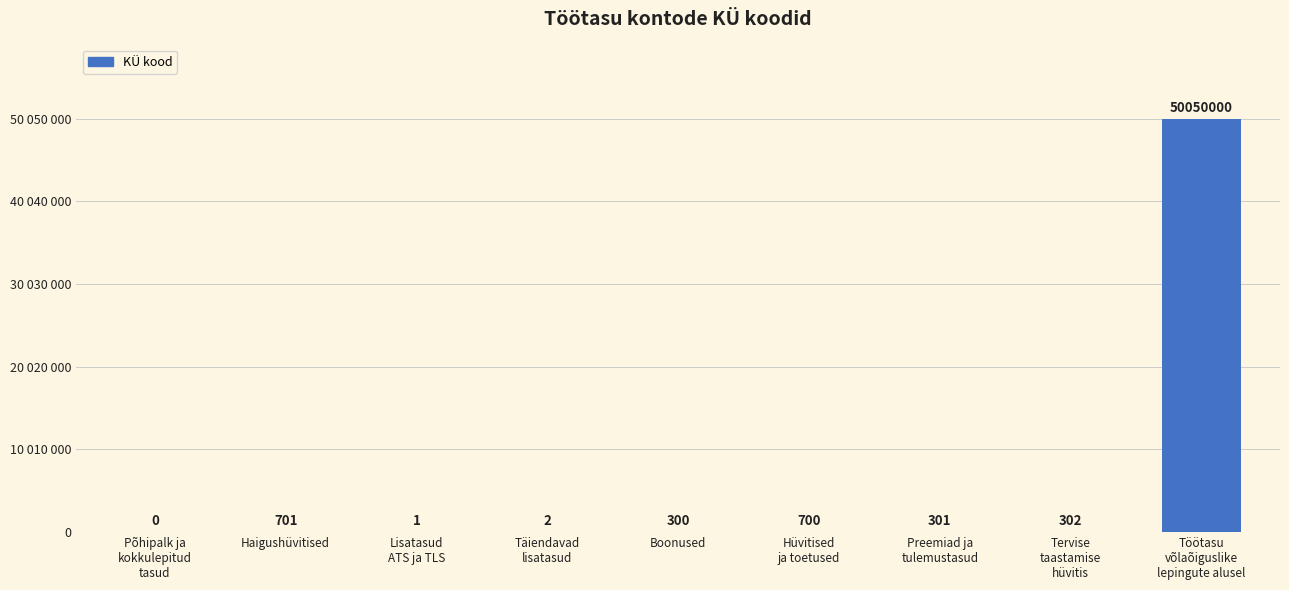

The chart shows a value of 175 at Boonused. True or false?

False